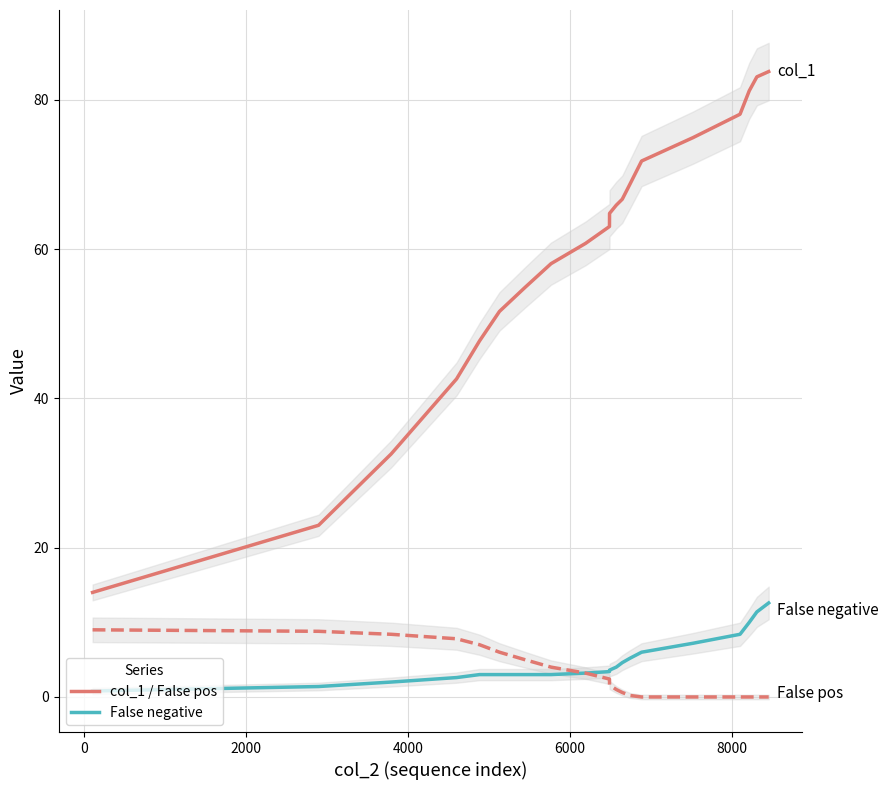

True or false: False pos and col_1 cross at least once.

False